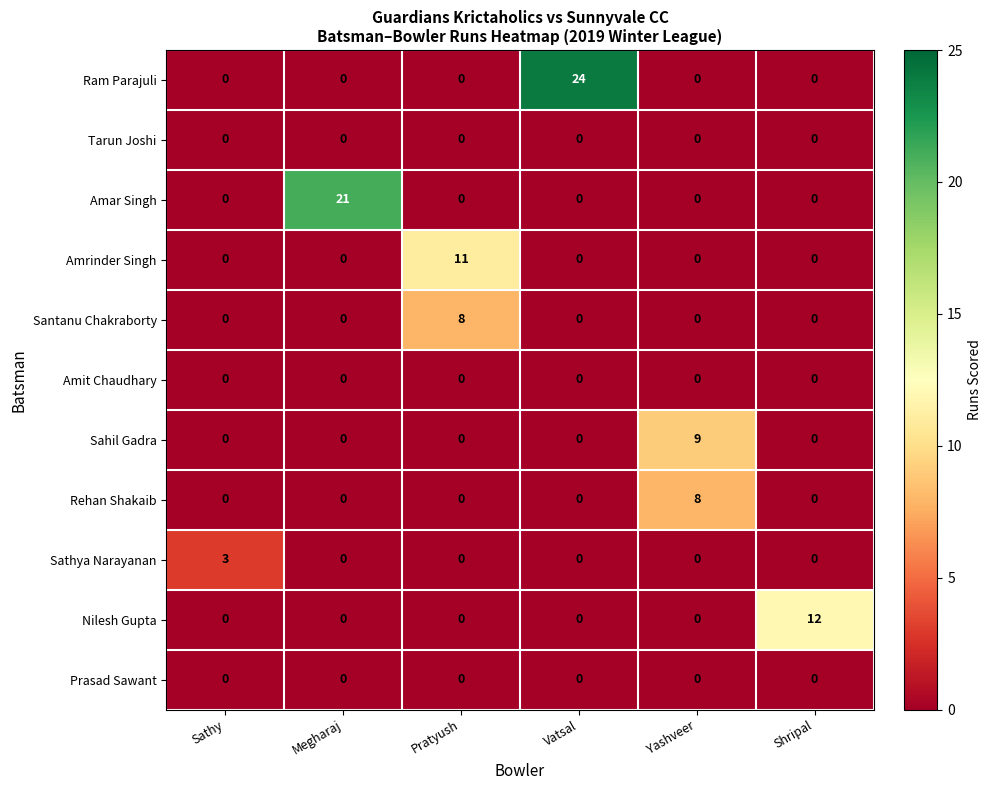

Between Megharaj and Shripal, which series saw the biggest shift?

Amar Singh